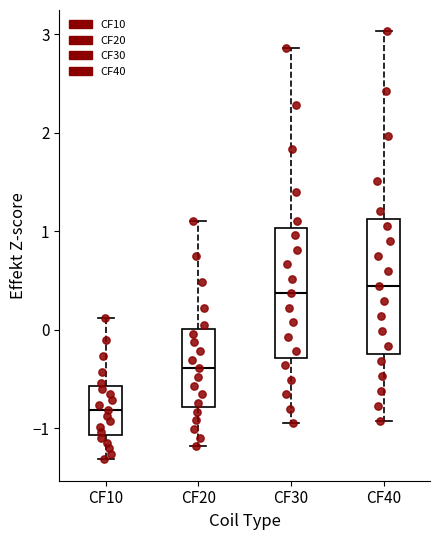

Where is the lower edge of the box for CF10 on the y-axis? The values are not printed on the chart, so give them approximately, as read against the axis.

-1.1